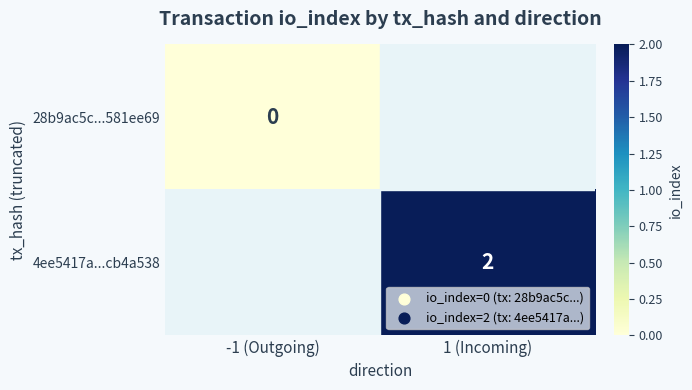

Is it true that 4ee5417a...cb4a538 equals 1 at 1 (Incoming)?

False